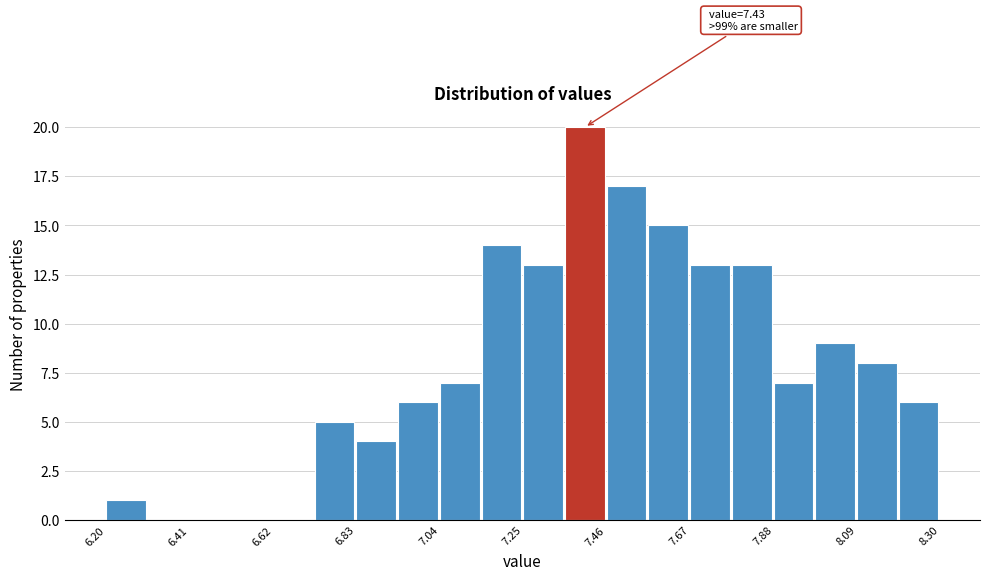

Around what value on the x-axis is the tallest bar? Give the approximate position of its centre, as read against the axis.

7.40